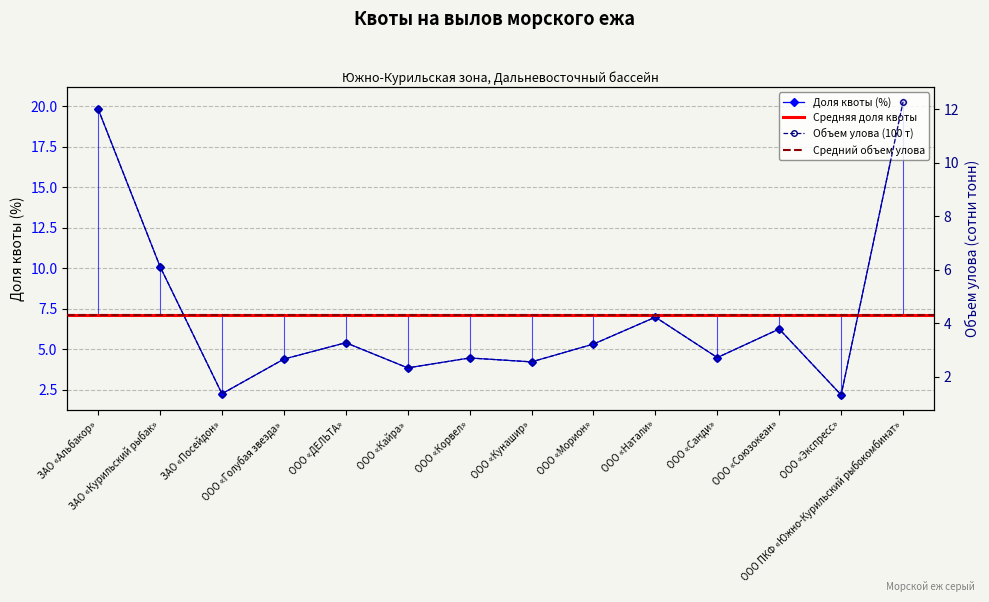

True or false: Доля квоты (%) has more than 2 interior local peaks.

True